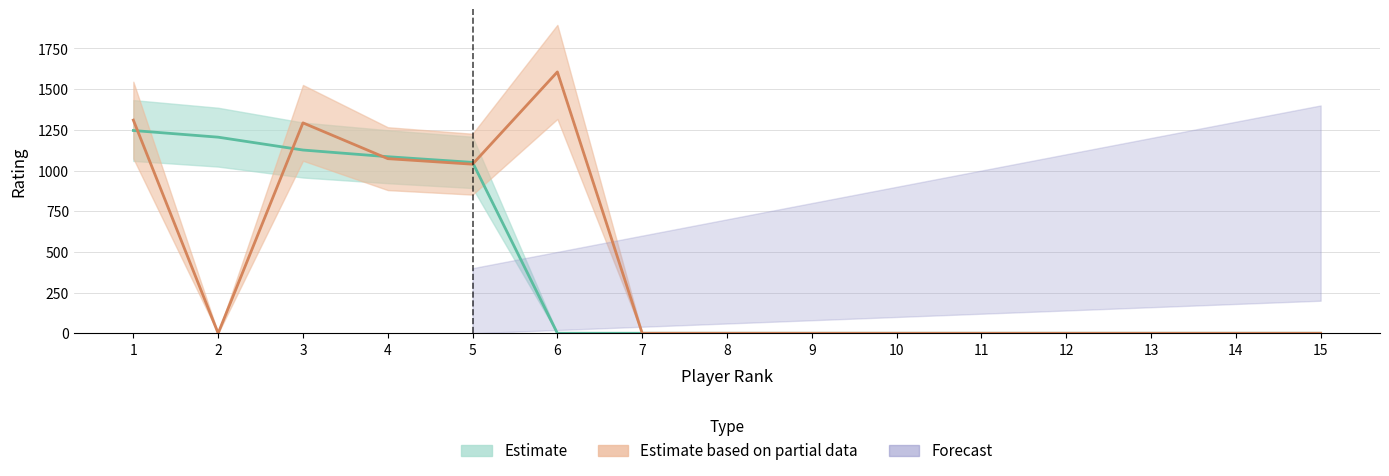

What is the value of the RtgI point at the 2nd from the left?

1205